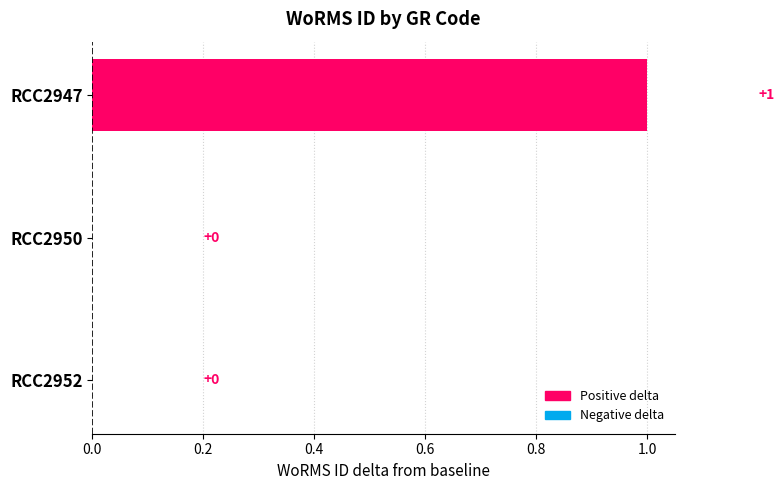

How many positive values are there?

1